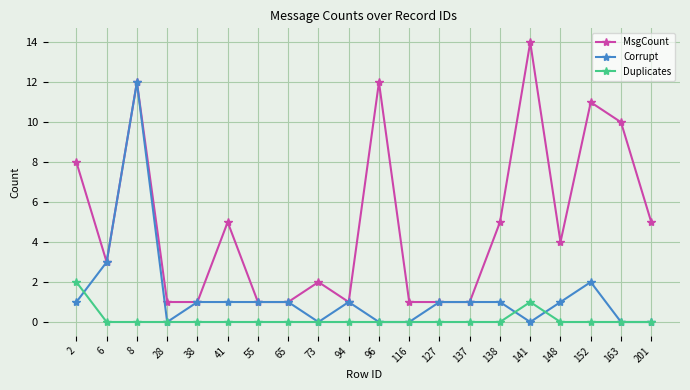

How many distinct data groups are displayed?

3